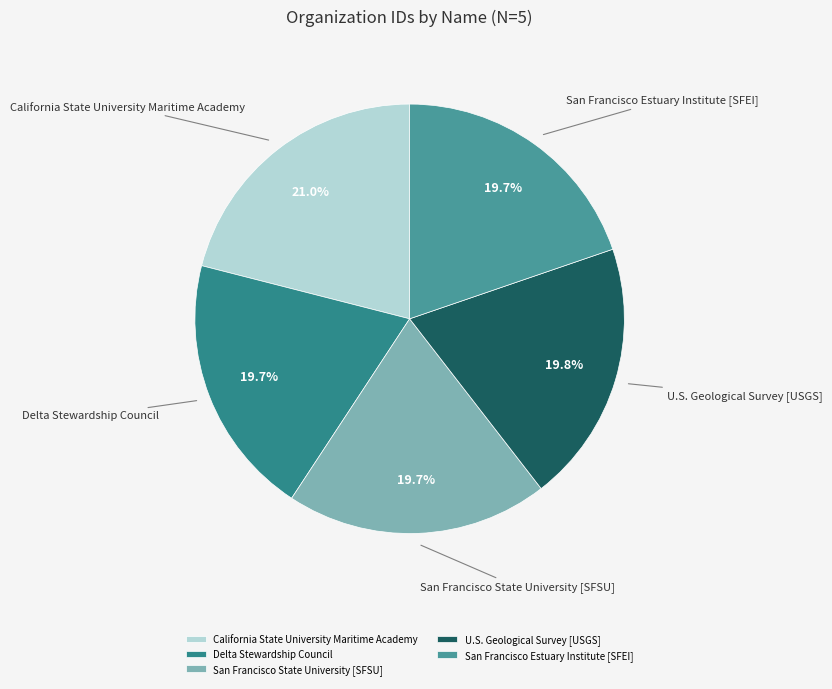

Is there a majority slice in this chart?

No